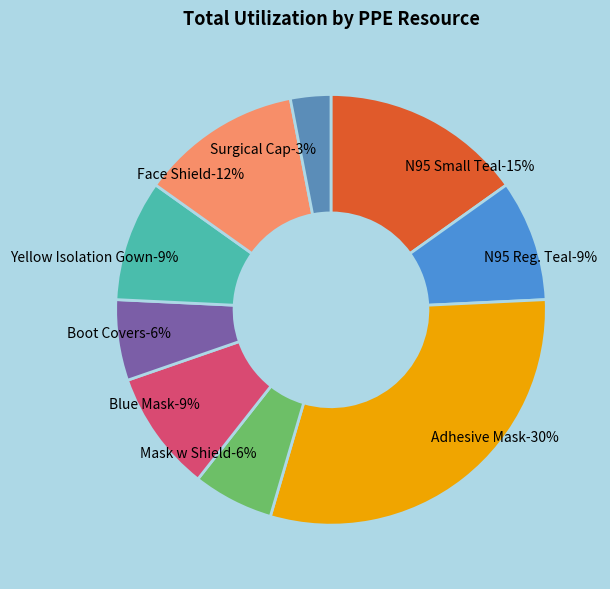

Which category has the biggest portion of the pie?

Adhesive Mask